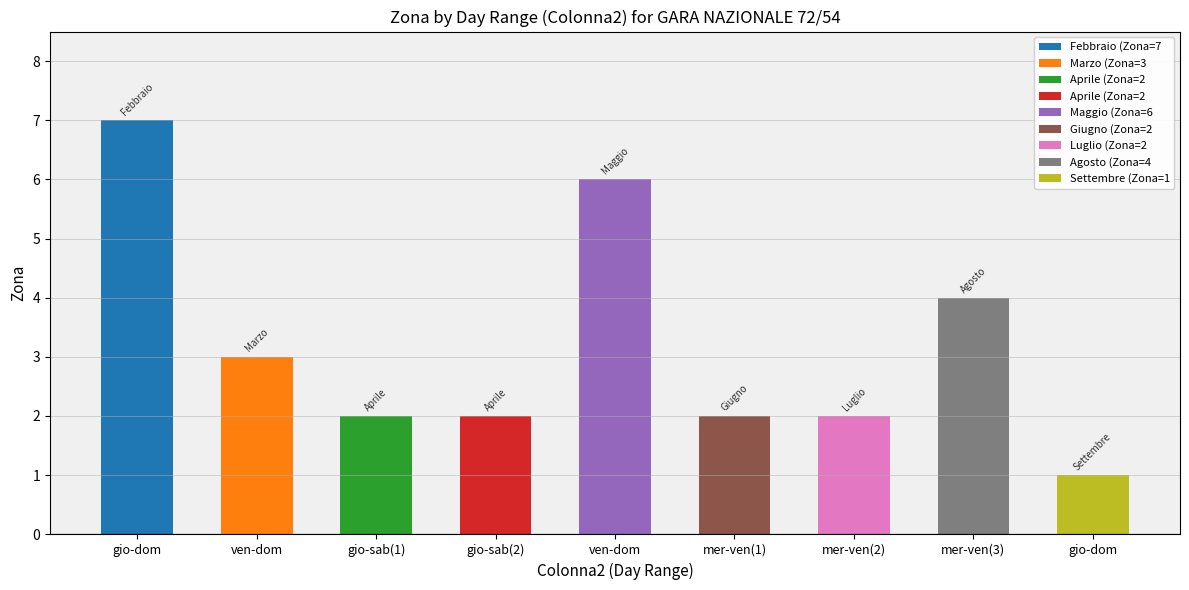

What is the smallest value displayed?

1